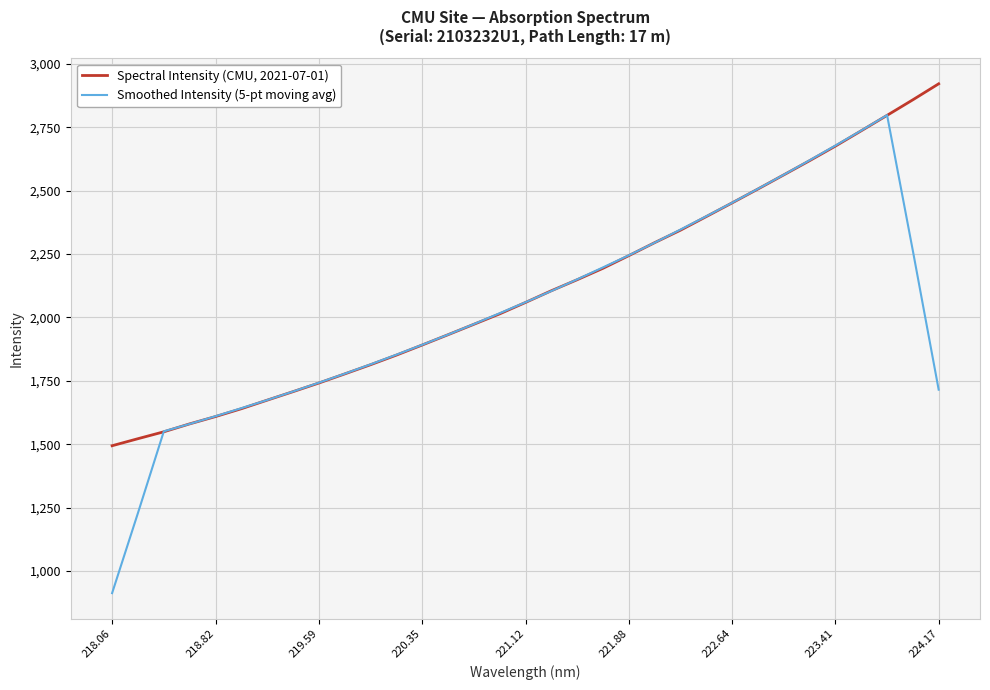

What is the average value of the Smoothed Intensity (5-pt moving avg) series?

2031.6